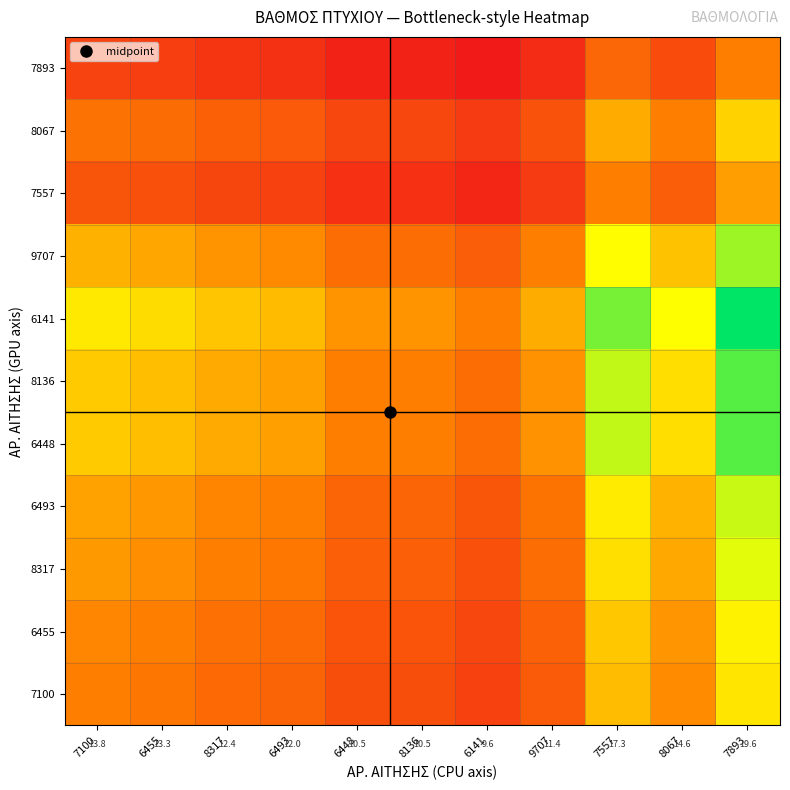

Between 6493 and 6448, which series saw the biggest shift?

6141